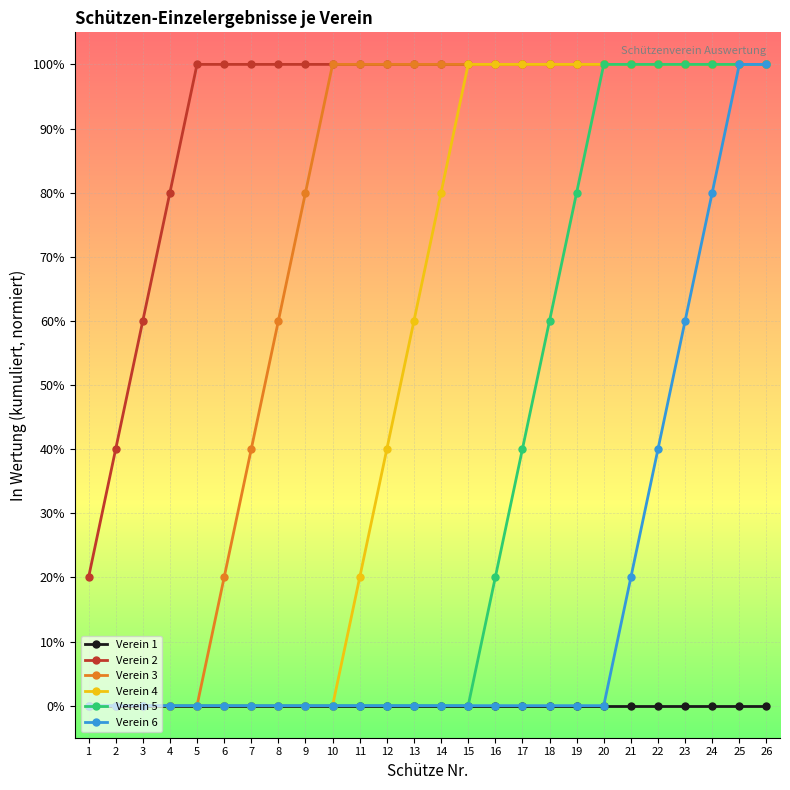

What are all the series names shown in the legend?

Verein 1, Verein 2, Verein 3, Verein 4, Verein 5, Verein 6